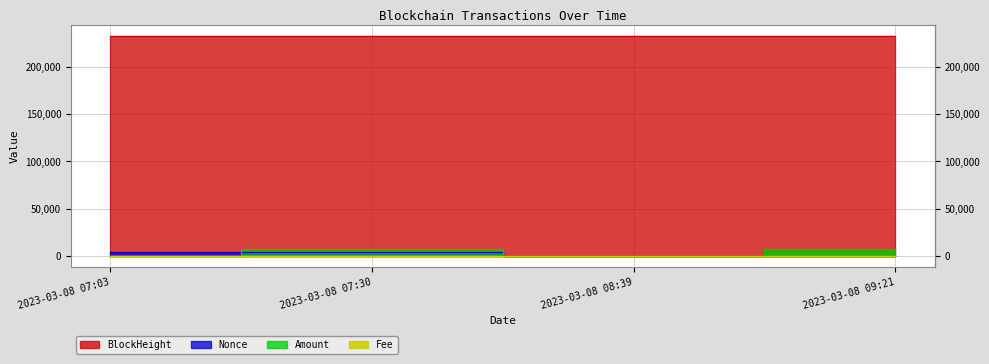

How many lines are shown in the chart?

4